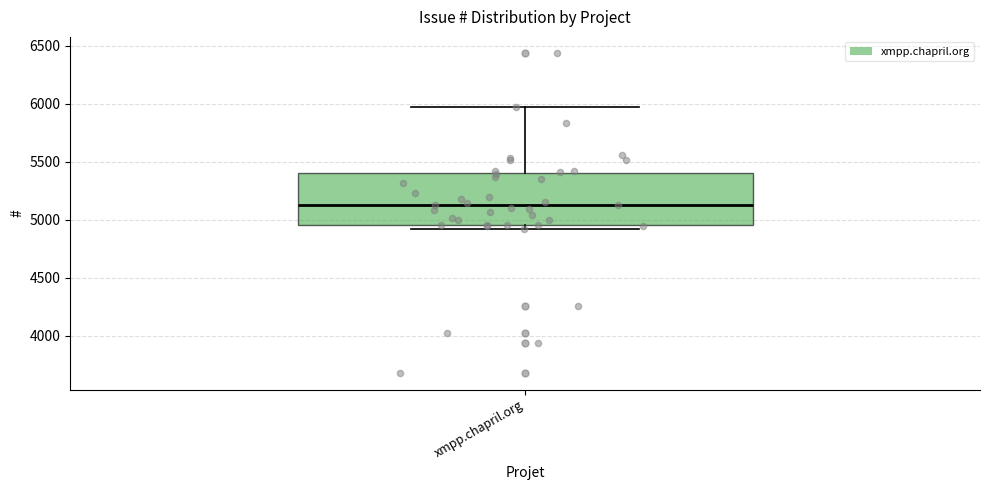

Transcribe this box plot: give where the median line is, the range the box spans, and where the two whiskers end, as read against the y-axis. The values are not printed on the chart, so give them approximately, as read against the axis.

median 5100, box 4950 to 5400, whiskers 4900 to 5950